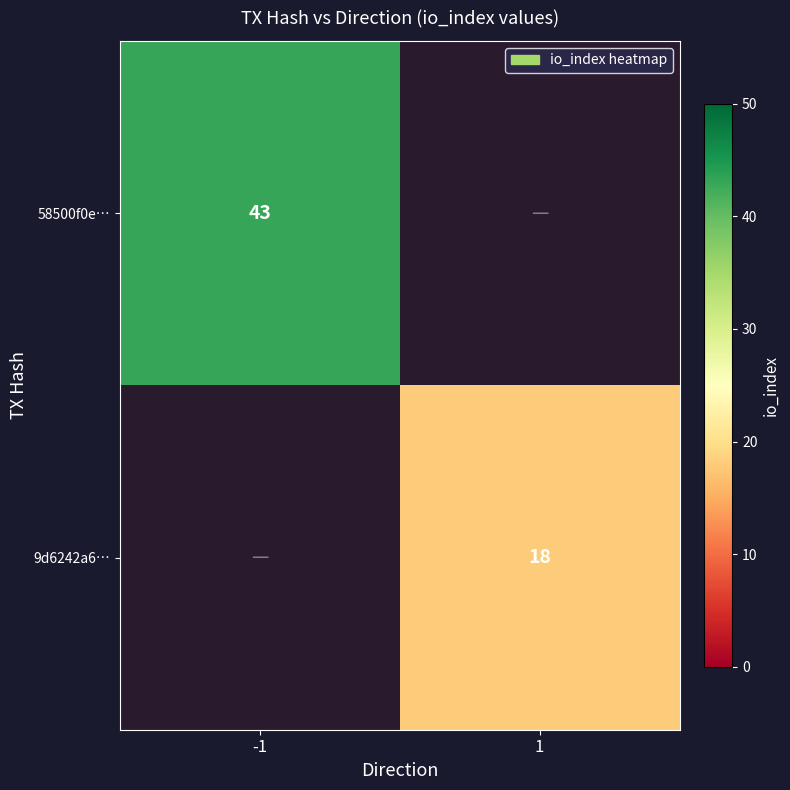

True or false: 58500f0e… has a value of 75 at -1.

False